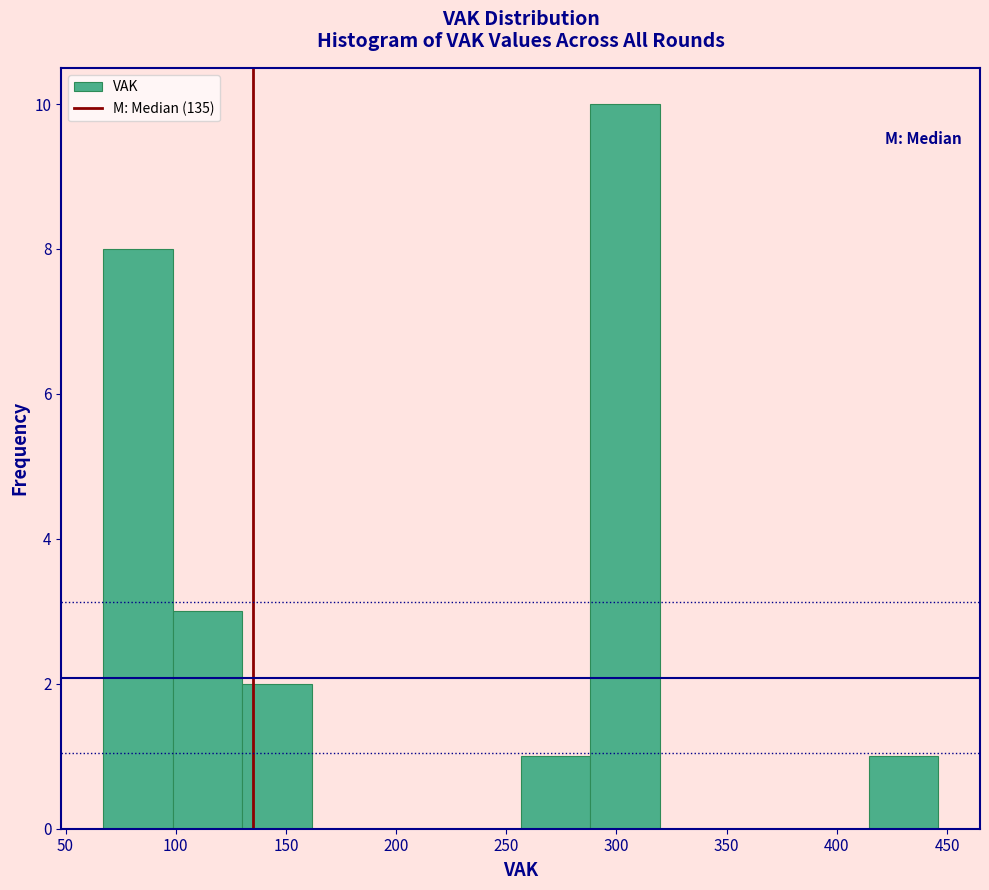

How tall is the bar that spans 130 to 160 on the x-axis? Neither the bar edges nor the heights are printed on the chart, so give them approximately, as read against the axes.

2